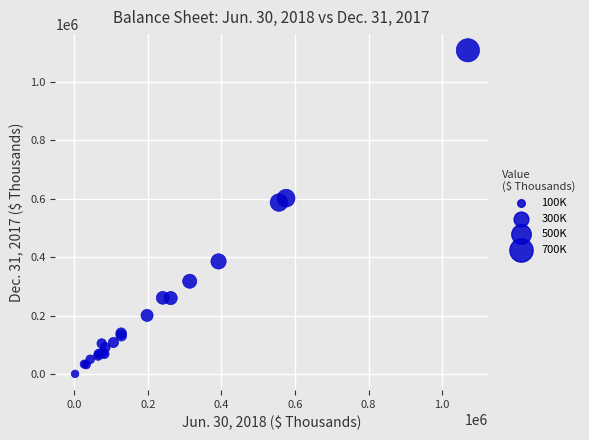

What Y value in the scatter plot is closest to 554469?

587064